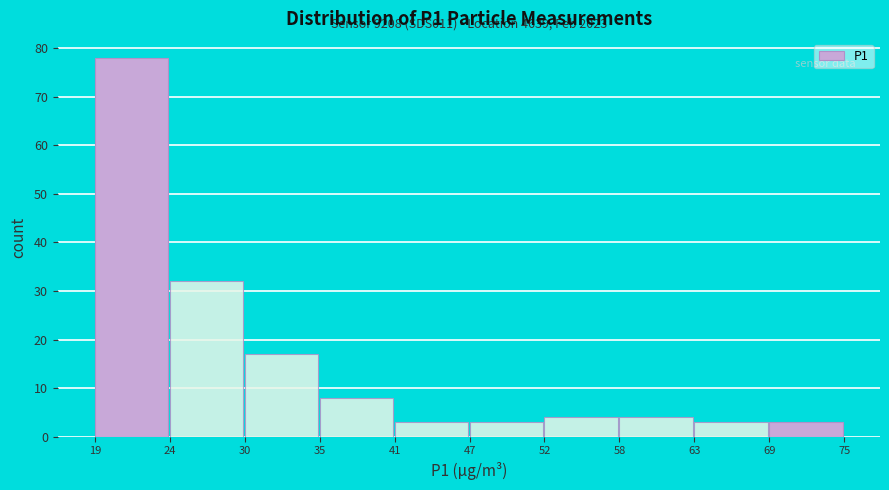

Which range on the x-axis has the tallest bar?

19 to 24